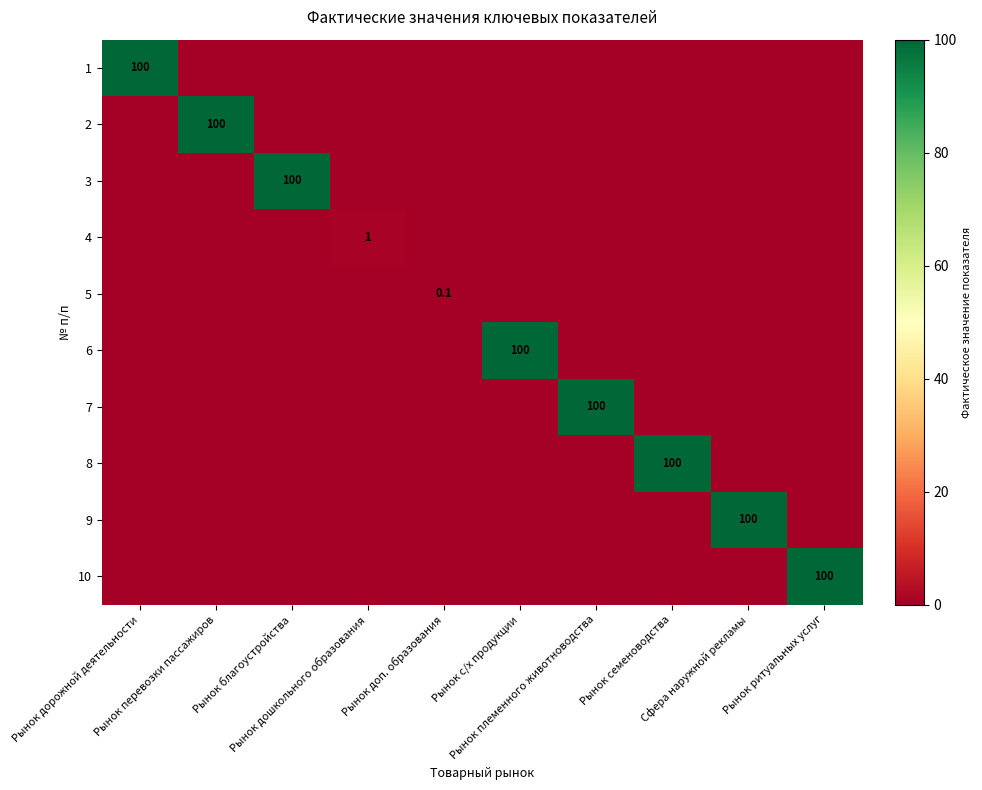

What is the sum of all 6 values?

100.0